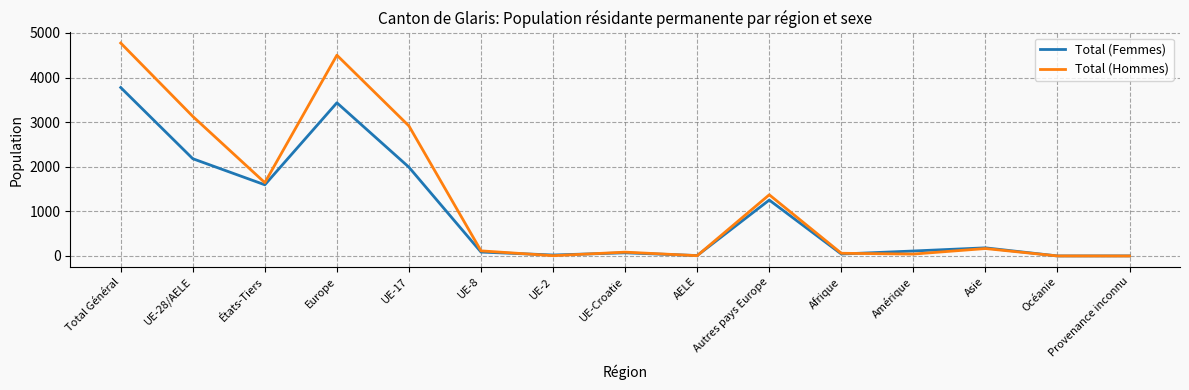

At which category does Total (Femmes) reach its first local valley?

États-Tiers